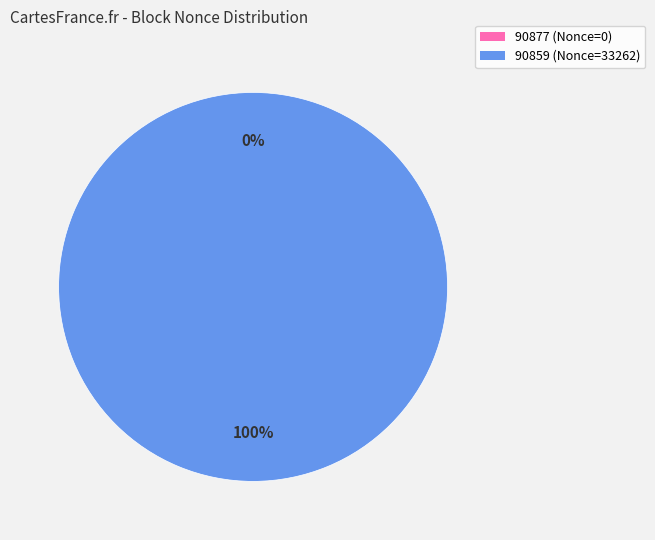

Is there any slice that represents more than half of the pie?

Yes